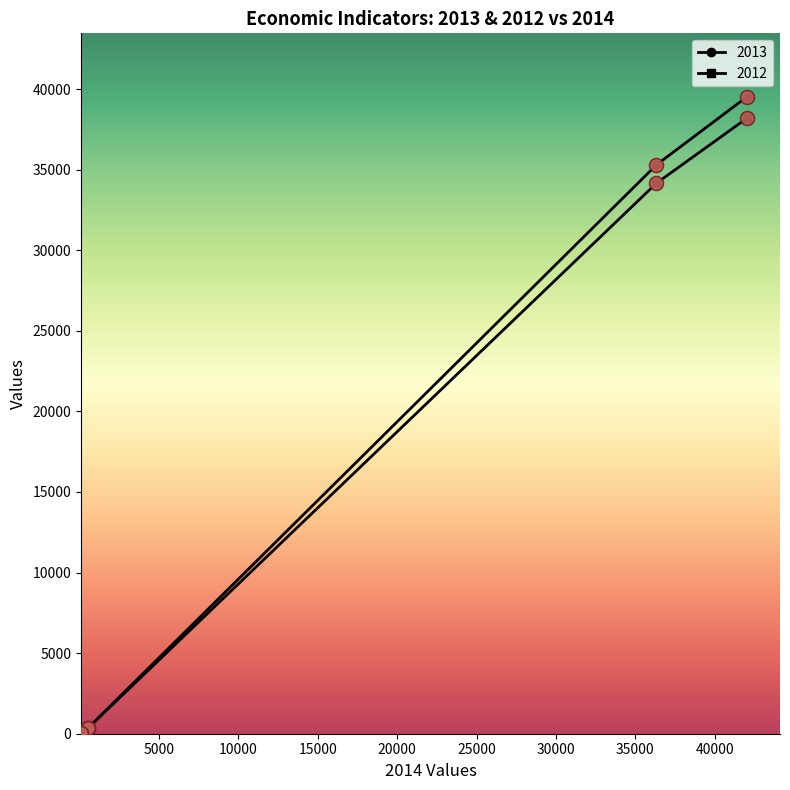

What is the highest value of the 2013 series?

39505.5